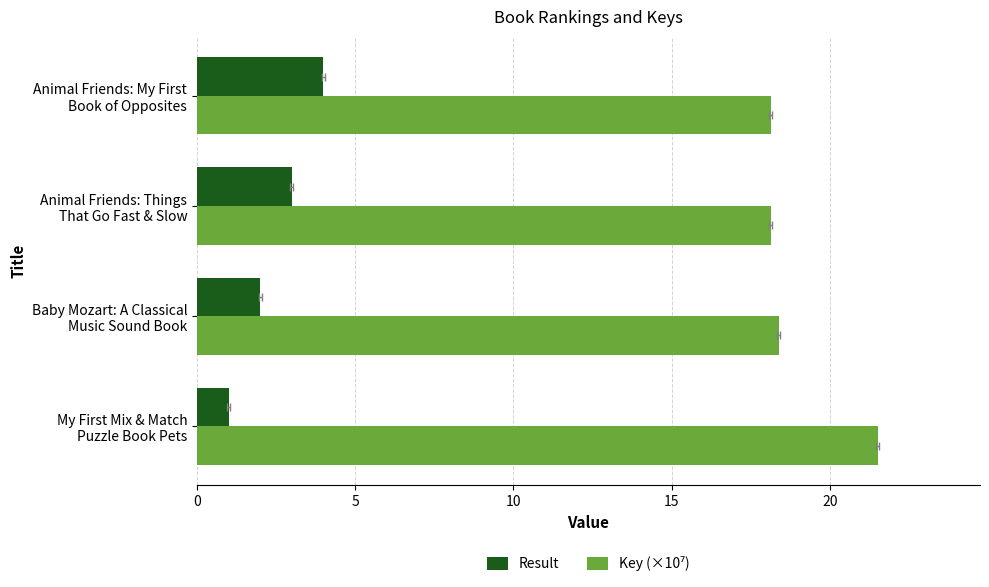

Count the Result values in the range 2 to 4.

3